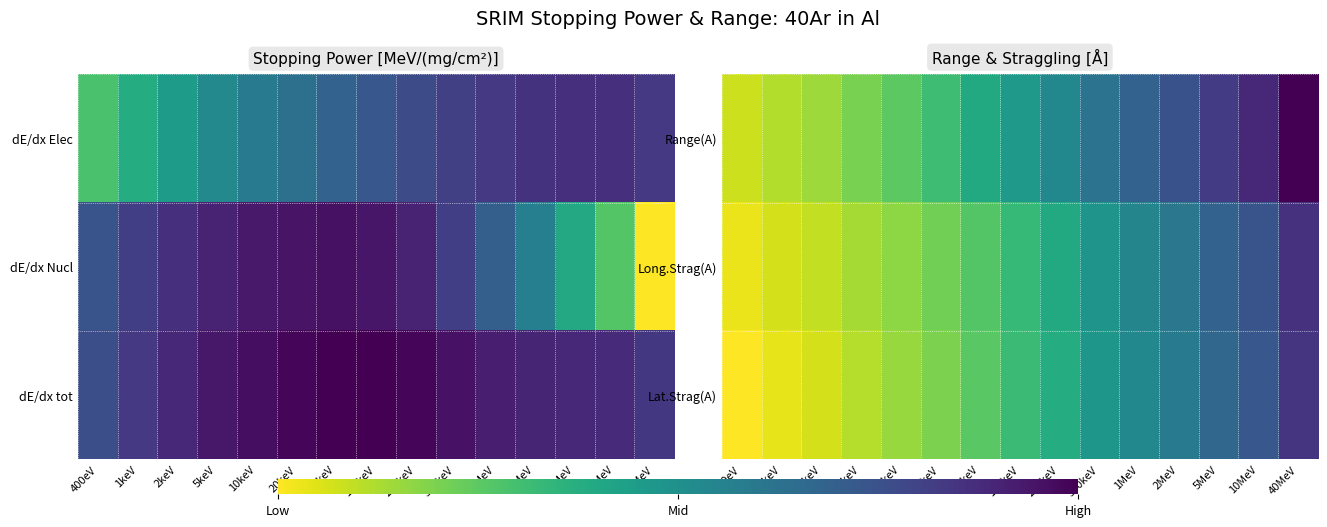

Reading right to left, transcribe all the data shown in this chart.

Range(A): 40MeV=6.3	10MeV=5.6	5MeV=5.3	2MeV=4.9	1MeV=4.6	500keV=4.2	200keV=3.7	100keV=3.3	50keV=3.0	20keV=2.5	10keV=2.2	5keV=1.9	2keV=1.6	1keV=1.5	400eV=1.3
Long.Strag(A): 40MeV=5.5	10MeV=4.9	5MeV=4.5	2MeV=4.1	1MeV=3.8	500keV=3.4	200keV=3.0	100keV=2.6	50keV=2.3	20keV=2.0	10keV=1.8	5keV=1.6	2keV=1.3	1keV=1.2	400eV=1.0
Lat.Strag(A): 40MeV=5.4	10MeV=4.8	5MeV=4.5	2MeV=4.0	1MeV=3.7	500keV=3.4	200keV=2.9	100keV=2.6	50keV=2.2	20keV=1.9	10keV=1.7	5keV=1.4	2keV=1.2	1keV=1.0	400eV=0.8